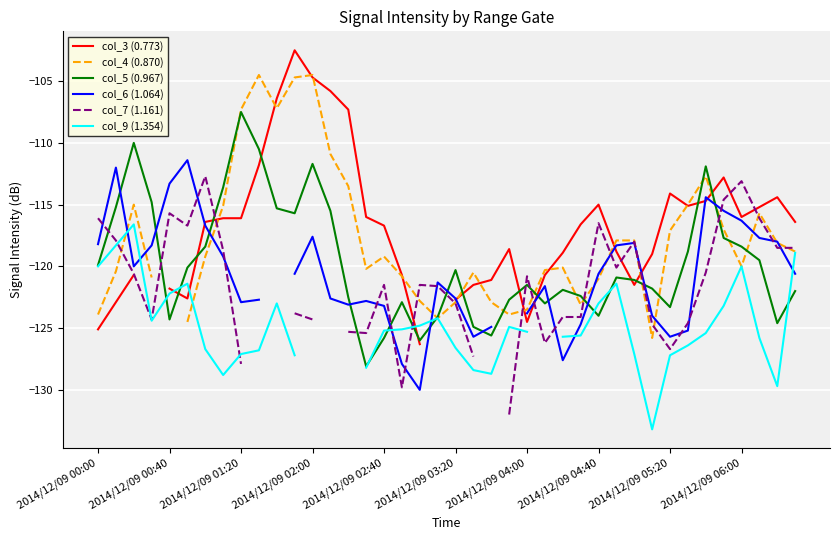

What is the minimum value for col_5 (0.967)?

-128.1